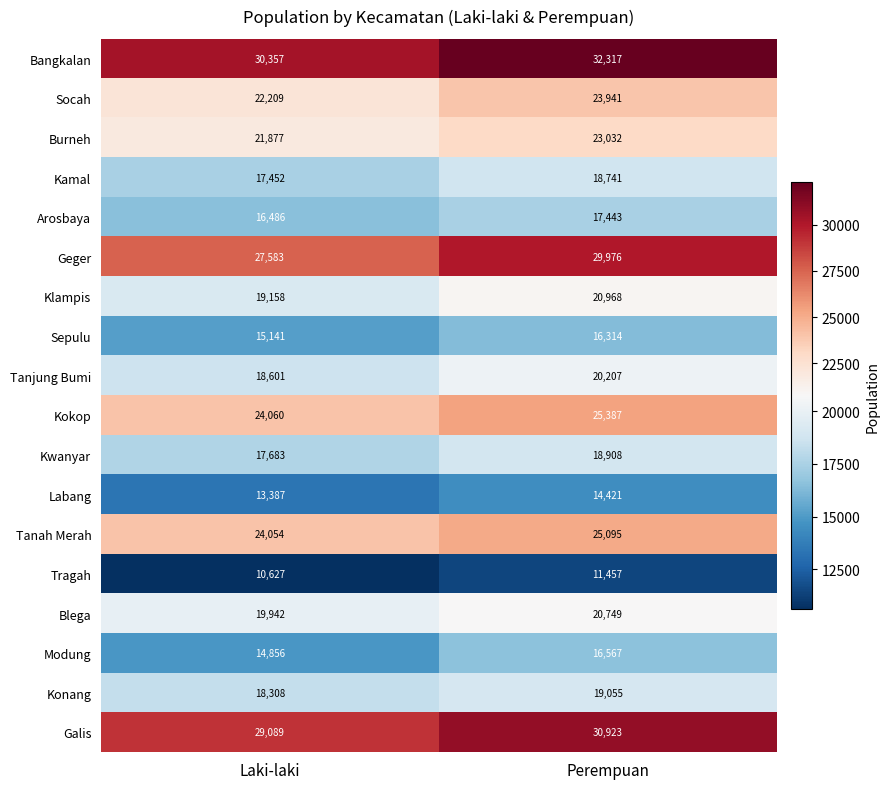

Which series changed the most between Laki-laki and Perempuan?

Geger